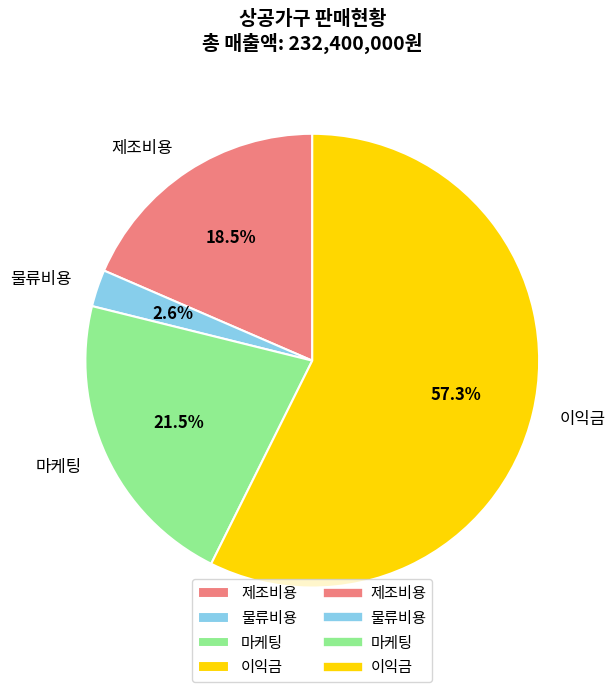

Is it true that 이익금 is 67% of the pie?

False